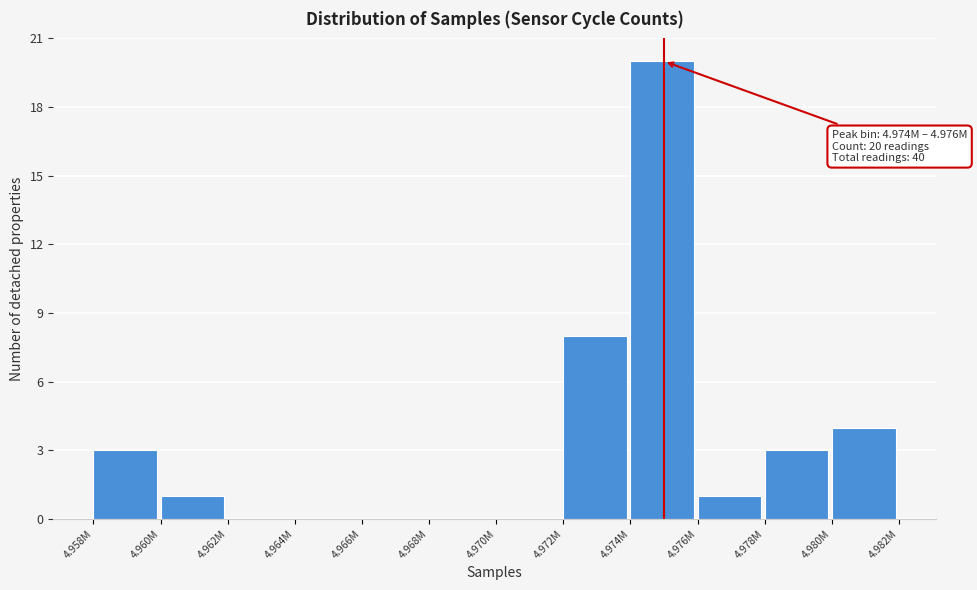

Reading left to right, extract all data points from this chart.

4.958M=3	4.960M=1	4.962M=0	4.964M=0	4.966M=0	4.968M=0	4.970M=0	4.972M=8	4.974M=20	4.976M=1	4.978M=3	4.980M=4